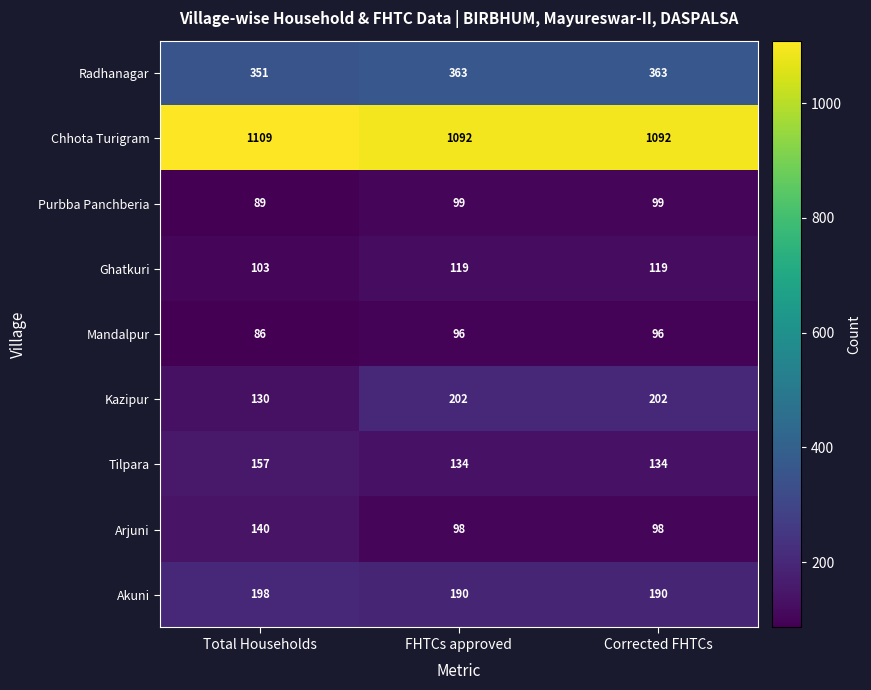

Which series has the largest total across all categories?

Chhota Turigram